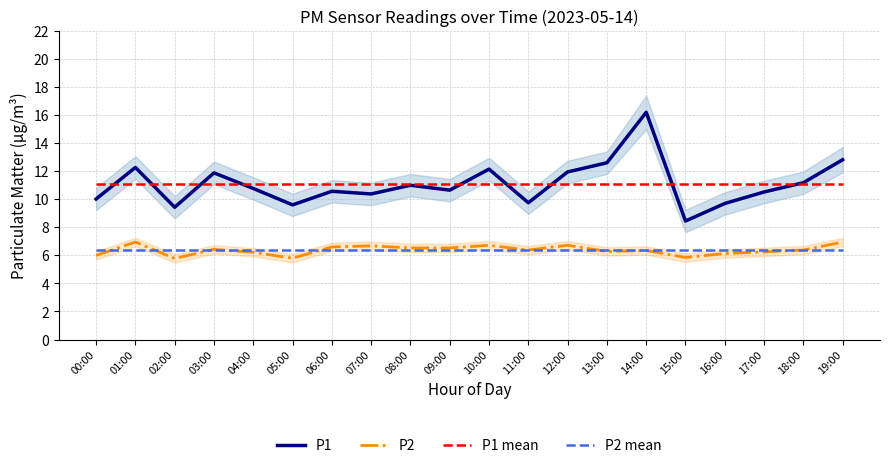

Reading left to right, what are all the values shown in this chart?

P1: 00:00=10.0	01:00=12.3	02:00=9.4	03:00=11.9	04:00=10.8	05:00=9.6	06:00=10.6	07:00=10.4	08:00=11.0	09:00=10.7	10:00=12.2	11:00=9.8	12:00=11.9	13:00=12.6	14:00=16.2	15:00=8.4	16:00=9.7	17:00=10.5	18:00=11.2	19:00=12.8
P2: 00:00=6.0	01:00=7.0	02:00=5.8	03:00=6.4	04:00=6.2	05:00=5.8	06:00=6.6	07:00=6.7	08:00=6.5	09:00=6.5	10:00=6.7	11:00=6.4	12:00=6.7	13:00=6.3	14:00=6.3	15:00=5.8	16:00=6.1	17:00=6.2	18:00=6.4	19:00=7.0
P1 mean: 00:00=11.1	01:00=11.1	02:00=11.1	03:00=11.1	04:00=11.1	05:00=11.1	06:00=11.1	07:00=11.1	08:00=11.1	09:00=11.1	10:00=11.1	11:00=11.1	12:00=11.1	13:00=11.1	14:00=11.1	15:00=11.1	16:00=11.1	17:00=11.1	18:00=11.1	19:00=11.1
P2 mean: 00:00=6.4	01:00=6.4	02:00=6.4	03:00=6.4	04:00=6.4	05:00=6.4	06:00=6.4	07:00=6.4	08:00=6.4	09:00=6.4	10:00=6.4	11:00=6.4	12:00=6.4	13:00=6.4	14:00=6.4	15:00=6.4	16:00=6.4	17:00=6.4	18:00=6.4	19:00=6.4